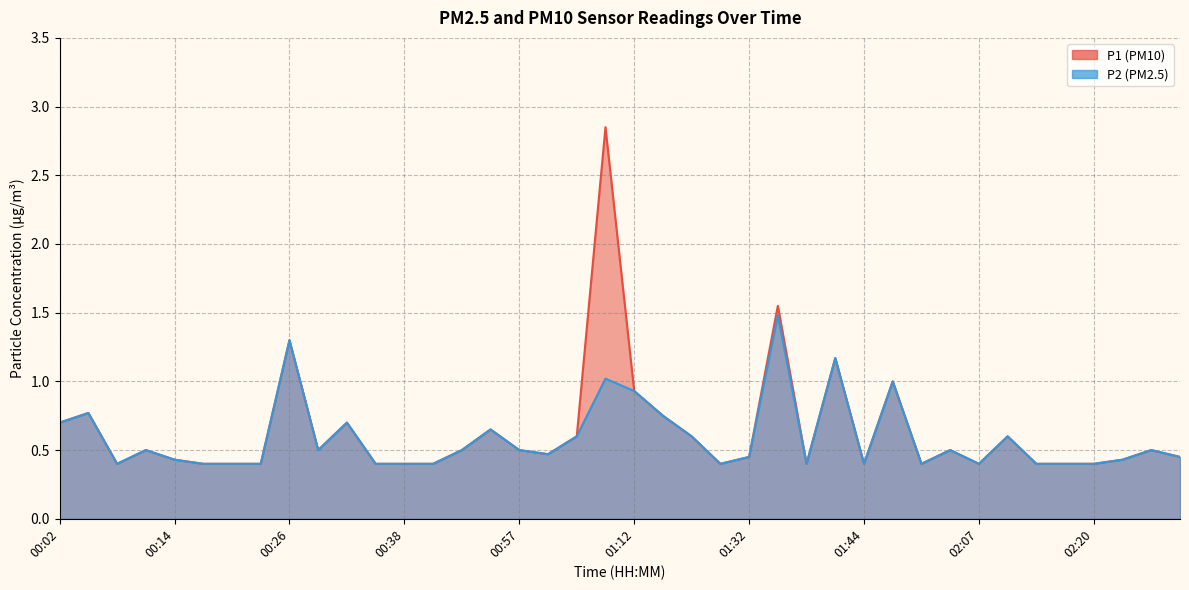

What is the difference between the P2 values at 01:03 and 02:01?

0.2